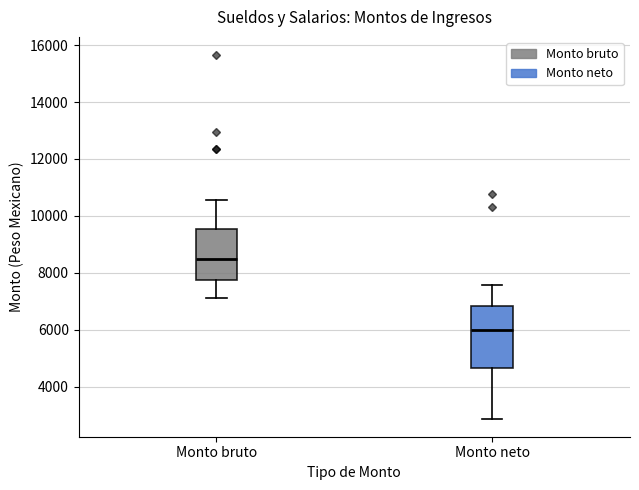

Which box is the tallest, from its lower edge to its upper edge?

Monto neto